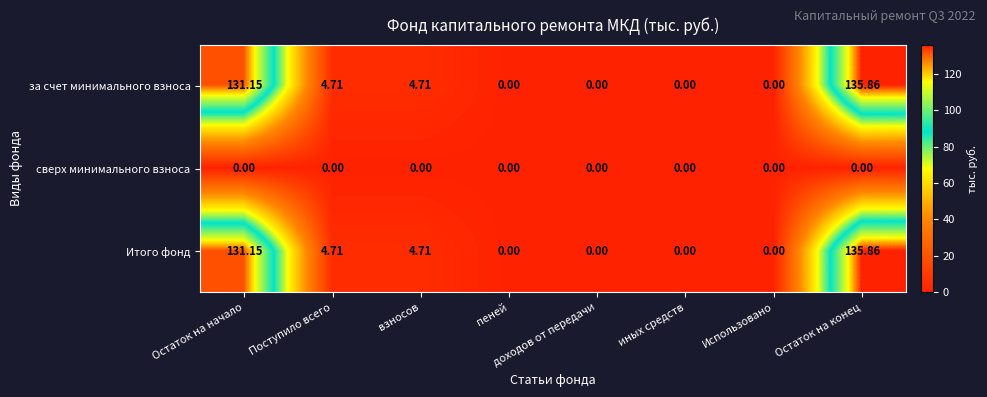

At which category is the sum across all series the highest?

Остаток на конец